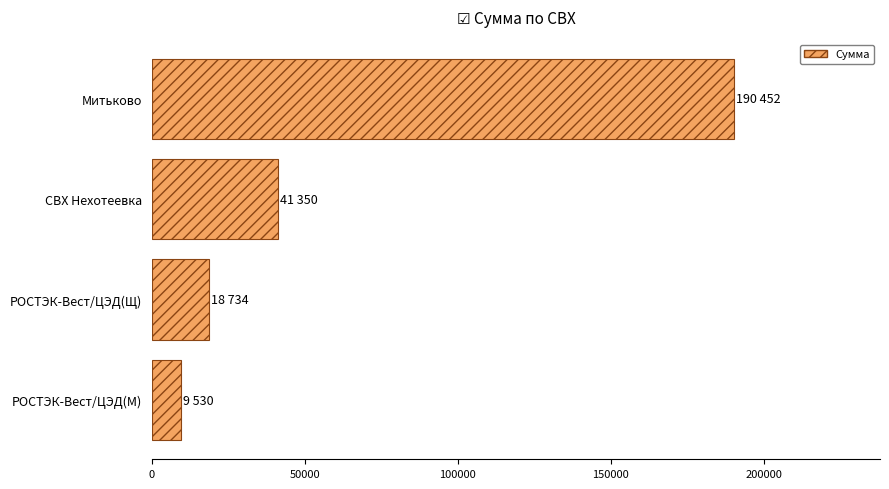

How many bars are there in total?

4